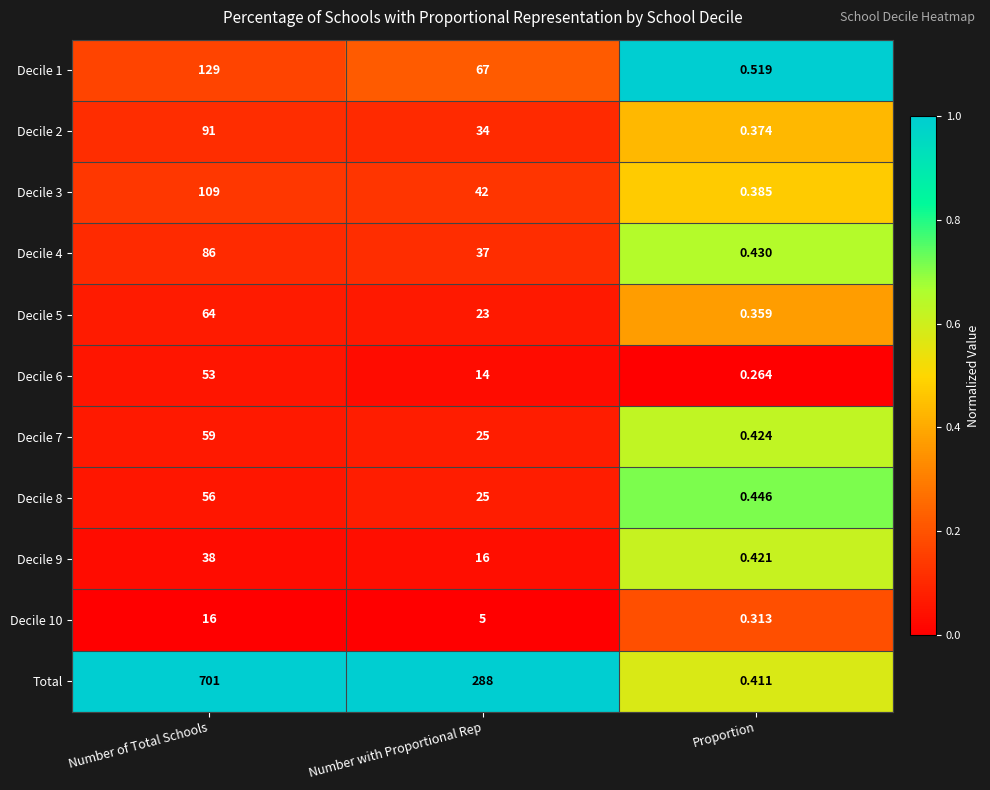

Which label corresponds to the largest value in the chart?

Number of Total Schools